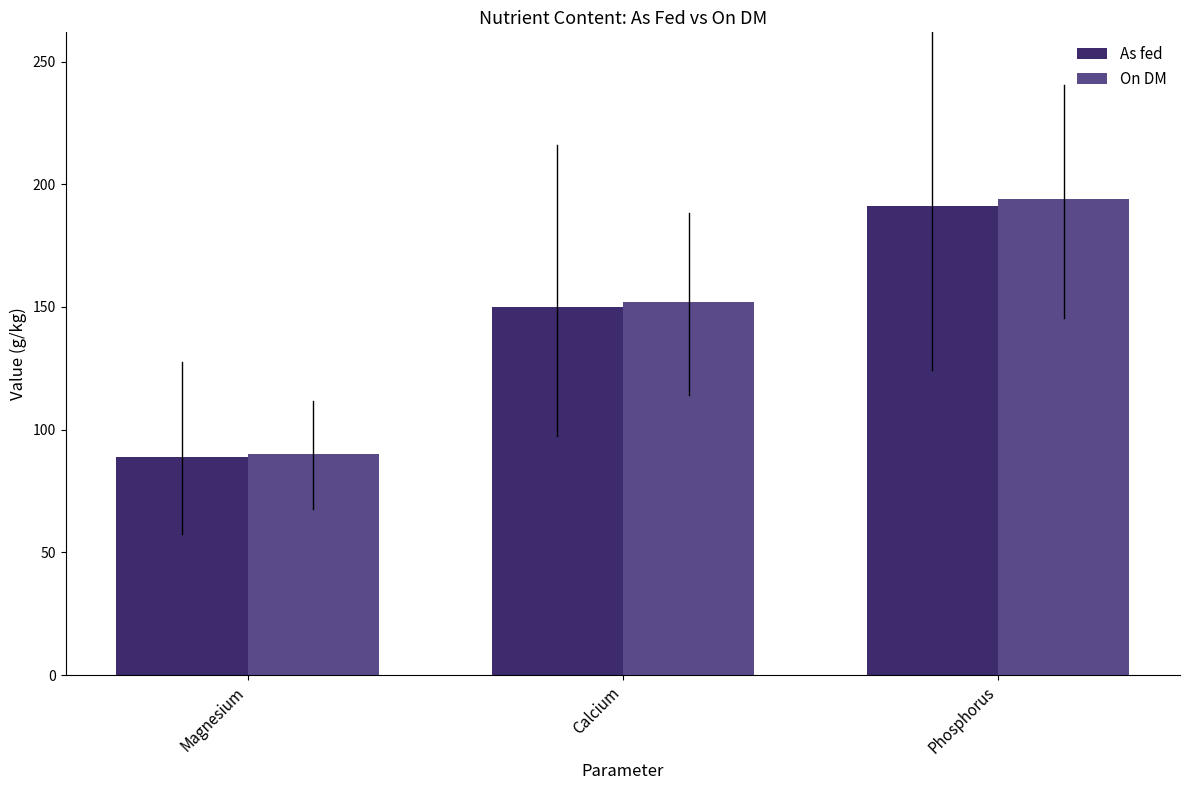

What is the greatest value displayed?

194.0